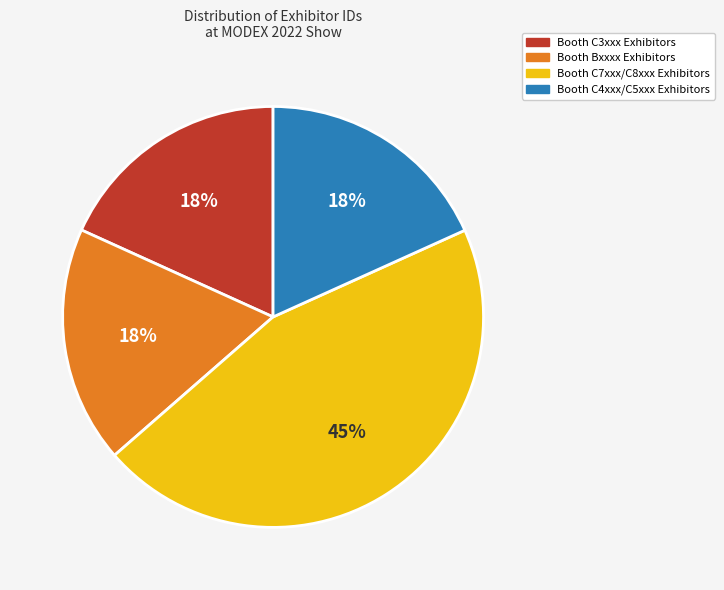

Which category has the biggest portion of the pie?

Booth C7xxx/C8xxx Exhibitors